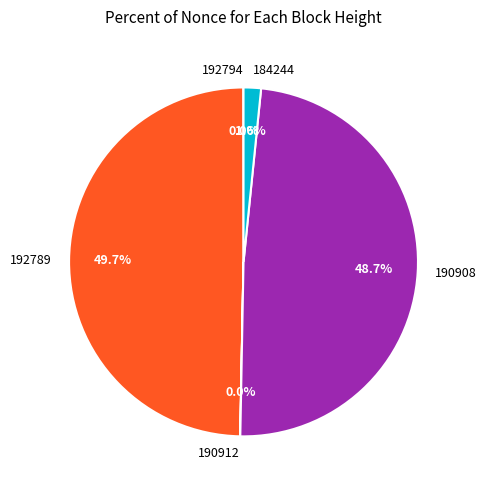

What is the total percentage of 184244 and 190908?

50.3%